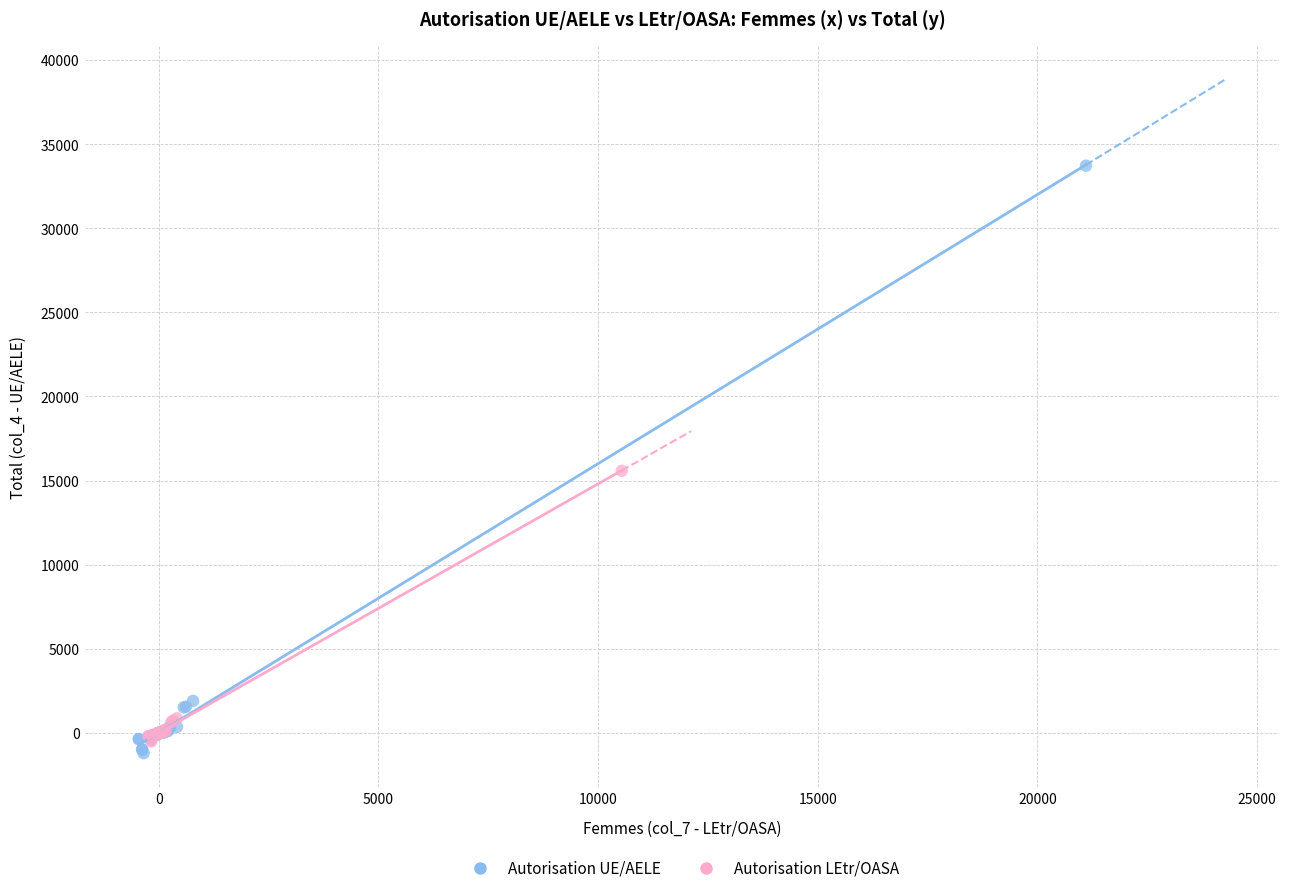

What are all the series names shown in the legend?

Autorisation UE/AELE, Autorisation LEtr/OASA